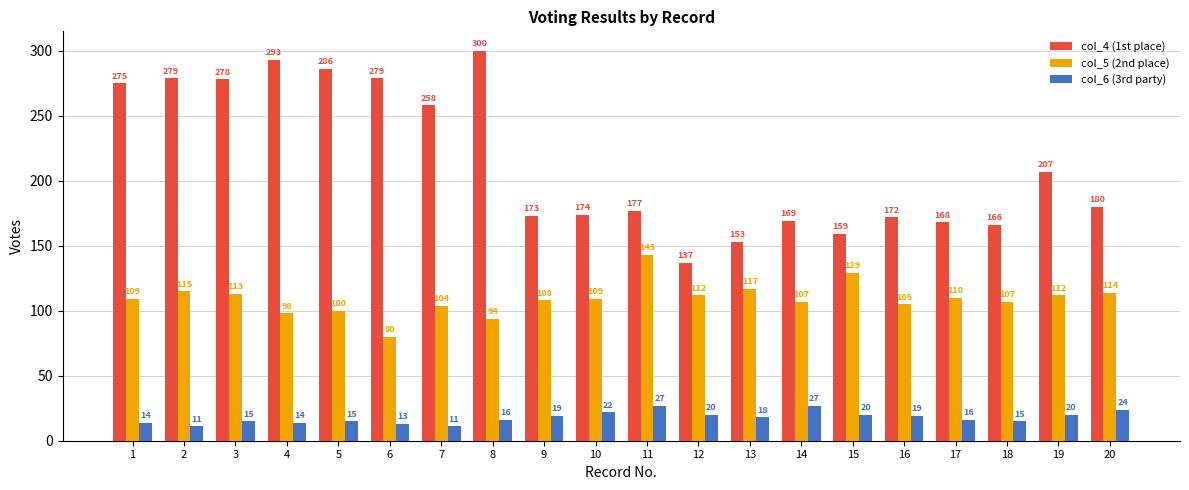

List the series in order of their peak value, lowest first.

col_6 (3rd party), col_5 (2nd place), col_4 (1st place)